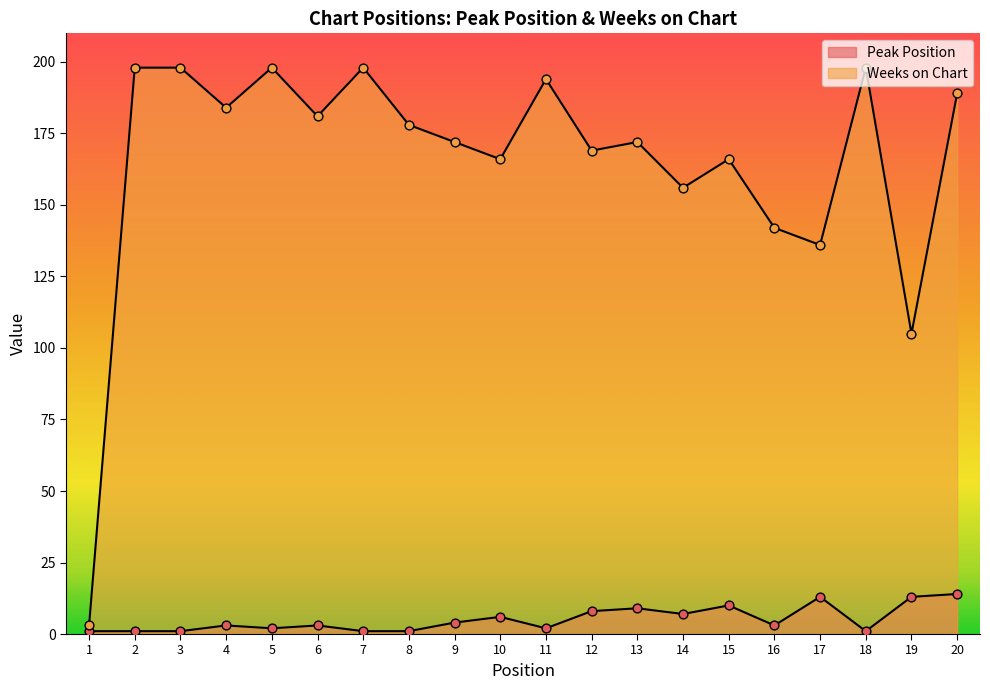

Is the value of Weeks on Chart at 3 greater than the value of Peak Position at 15?

Yes